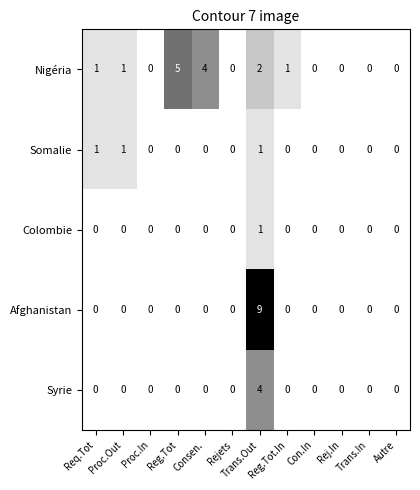

The value of Colombie at Autre is 0. True or false?

True